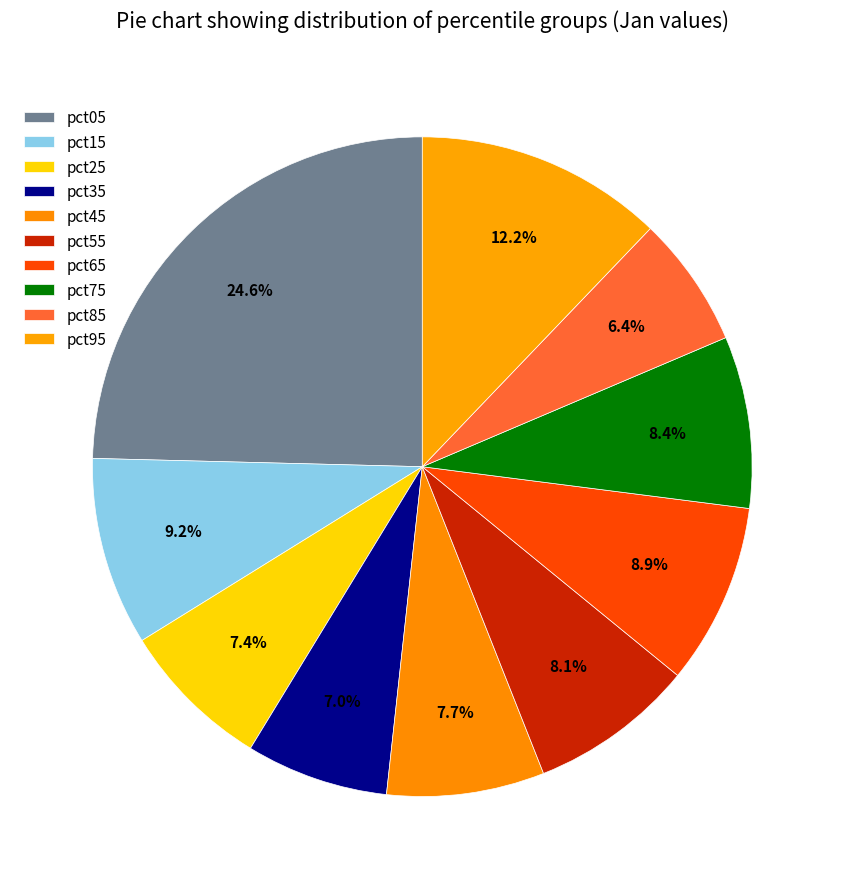

What percentage is NOT represented by pct35?

93.0%